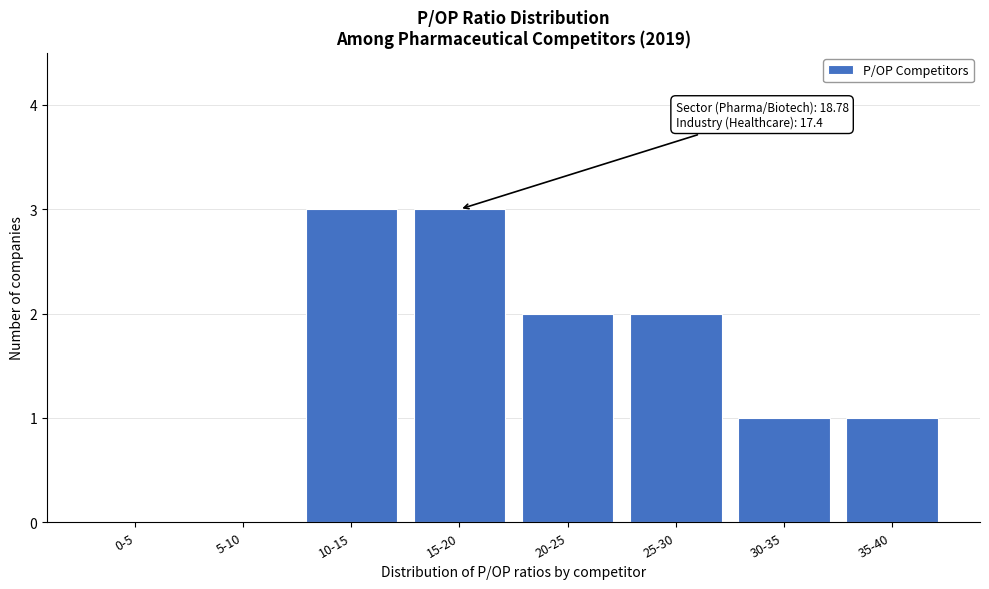

Reading left to right, extract all data points from this chart.

0-5=0	5-10=0	10-15=3	15-20=3	20-25=2	25-30=2	30-35=1	35-40=1